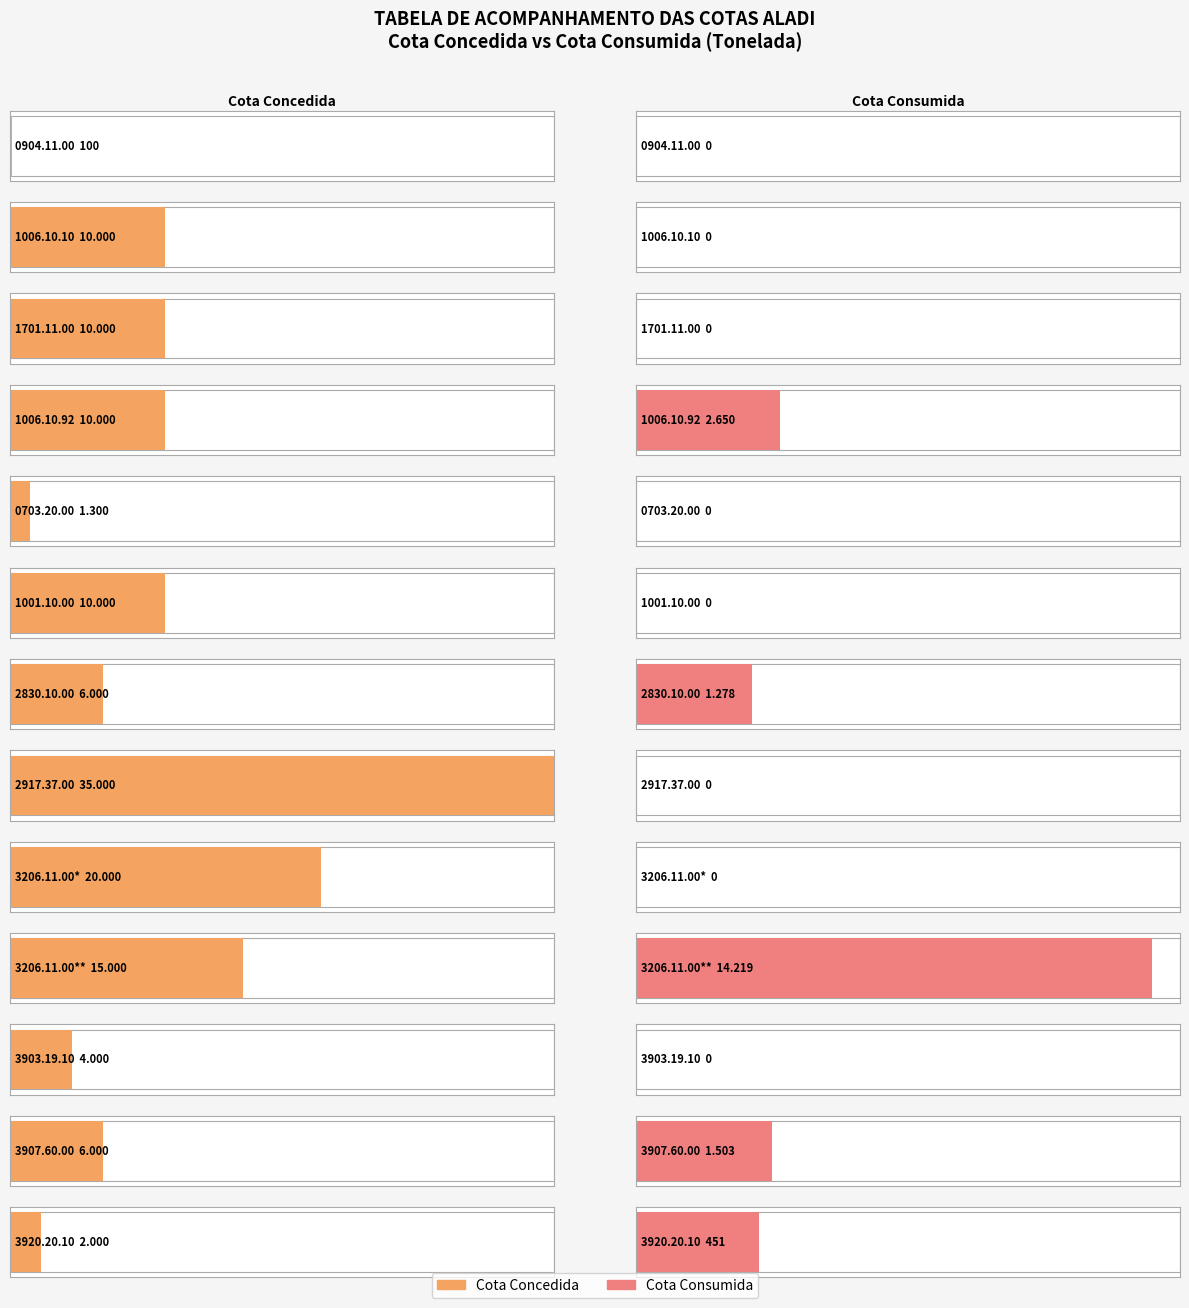

True or false: Cota Consumida has a value of 2650 at 1006.10.92.

True